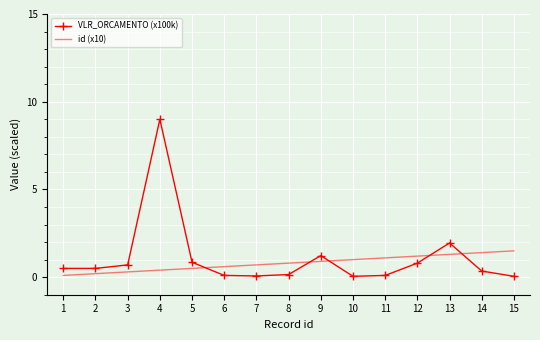

What is the greatest value displayed?

9.0